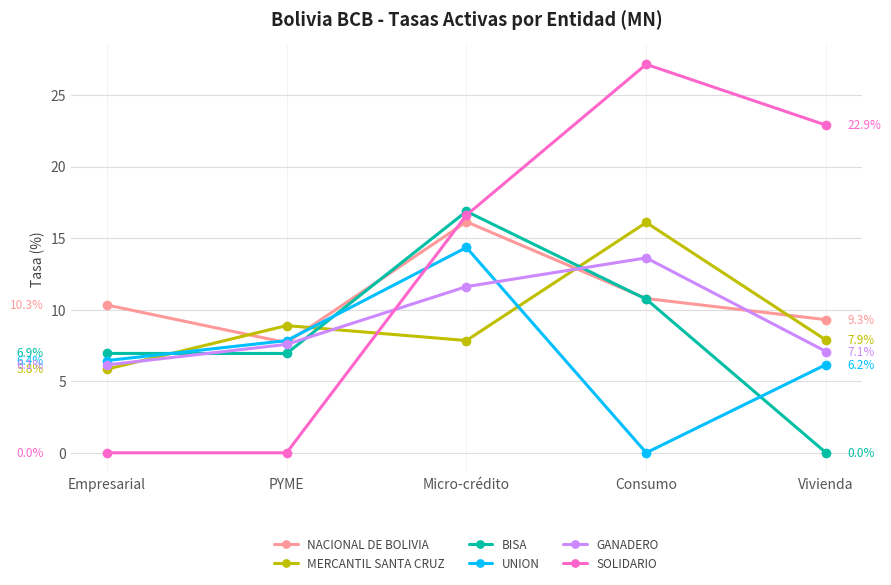

Count the number of categories in the chart.

5